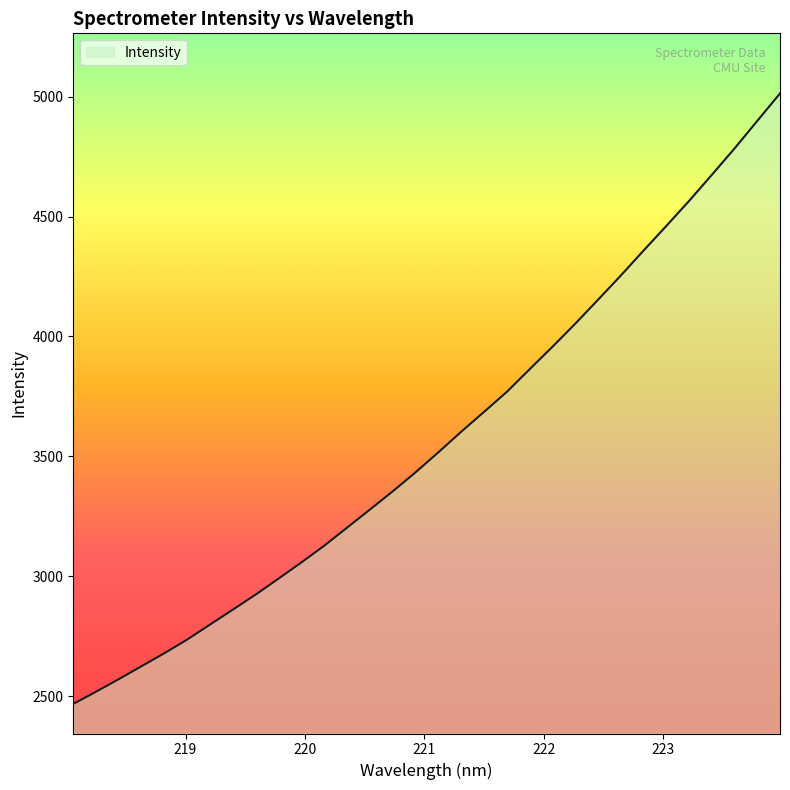

What is the difference between the maximum and minimum values?

2546.3